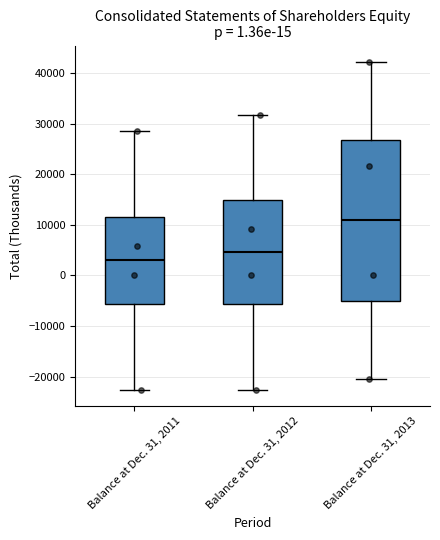

Reading left to right, transcribe this box plot: for each box, give where its median line is, the range the box spans, and where its two whiskers end, as read against the y-axis. The values are not printed on the chart, so give them approximately, as read against the axis.

Balance at Dec. 31, 2011: median 3000, box -6000 to 12000, whiskers -23000 to 28000
Balance at Dec. 31, 2012: median 5000, box -6000 to 15000, whiskers -23000 to 32000
Balance at Dec. 31, 2013: median 11000, box -5000 to 27000, whiskers -21000 to 42000